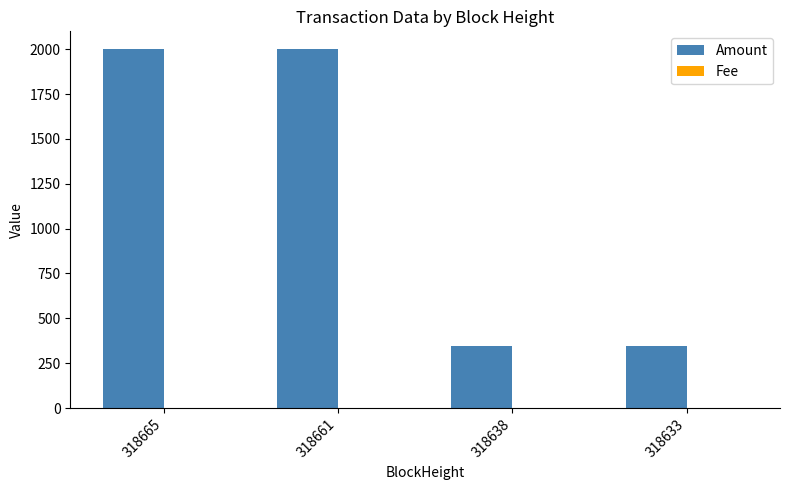

What is the sum of all Amount values?

4688.8